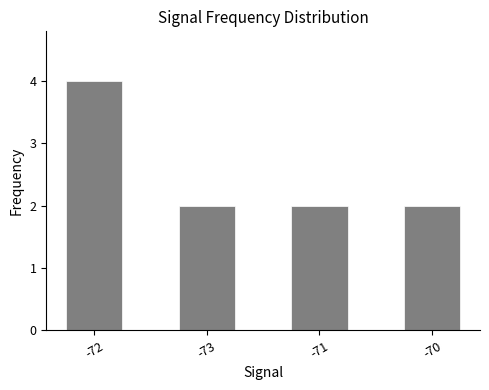

The chart shows a value of 2 at -73. True or false?

True